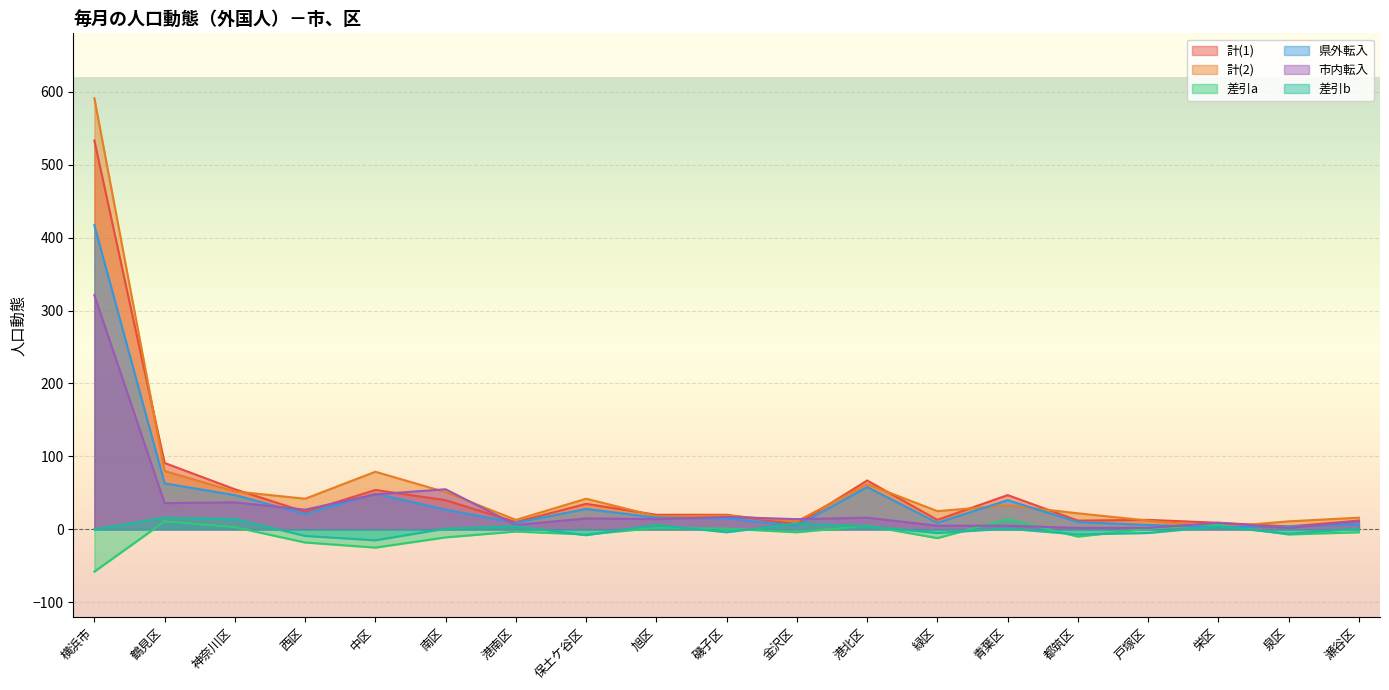

True or false: 県外転入 has a value of 2 at 泉区.

False